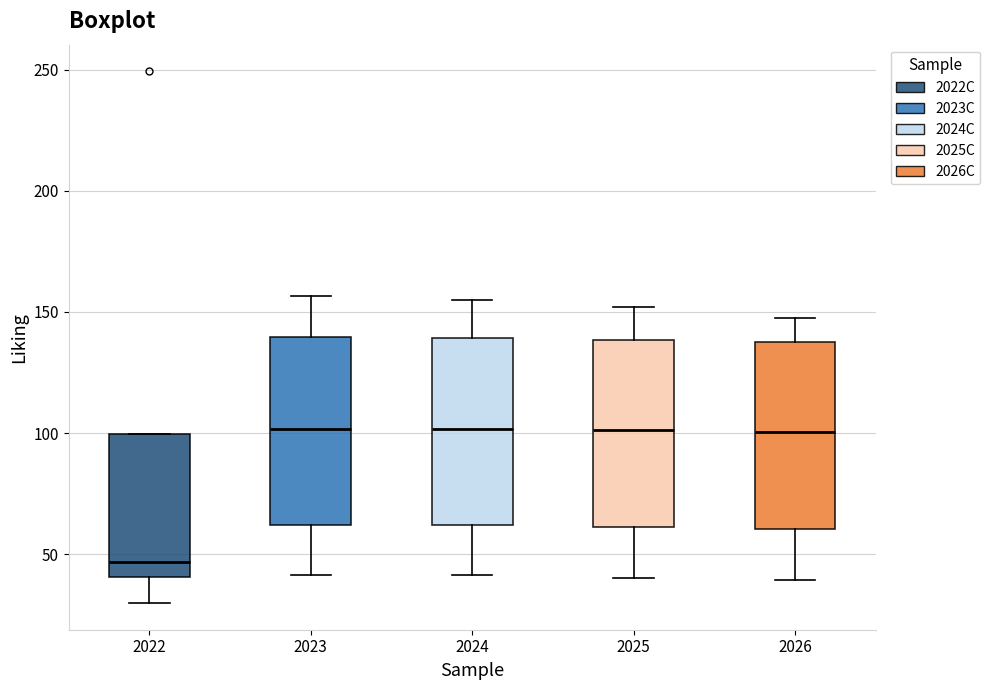

Reading left to right, read every box against the y-axis: the position of its median line, the range the box covers, and the ends of its whiskers. The values are not printed on the chart, so give them approximately, as read against the axis.

2022: median 45, box 40 to 100, whiskers 30 to 100
2023: median 100, box 60 to 140, whiskers 40 to 155
2024: median 100, box 60 to 140, whiskers 40 to 155
2025: median 100, box 60 to 140, whiskers 40 to 150
2026: median 100, box 60 to 135, whiskers 40 to 145